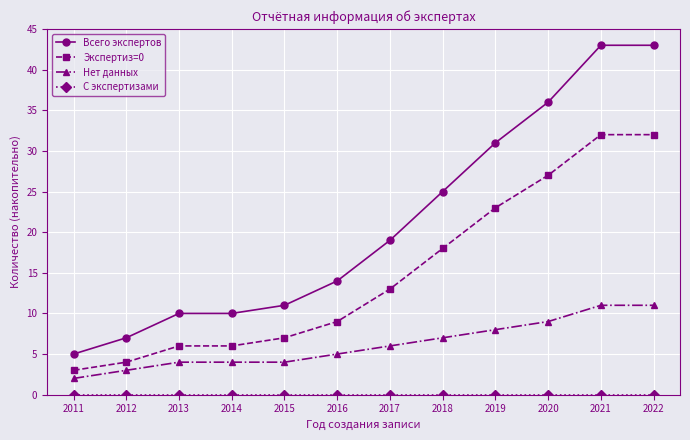

Which series has the largest total across all categories?

Всего экспертов